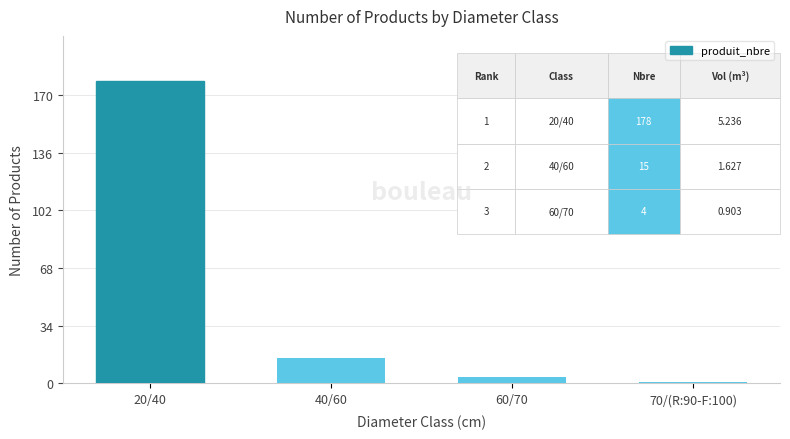

What position from the right is 70/(R:90-F:100)?

1